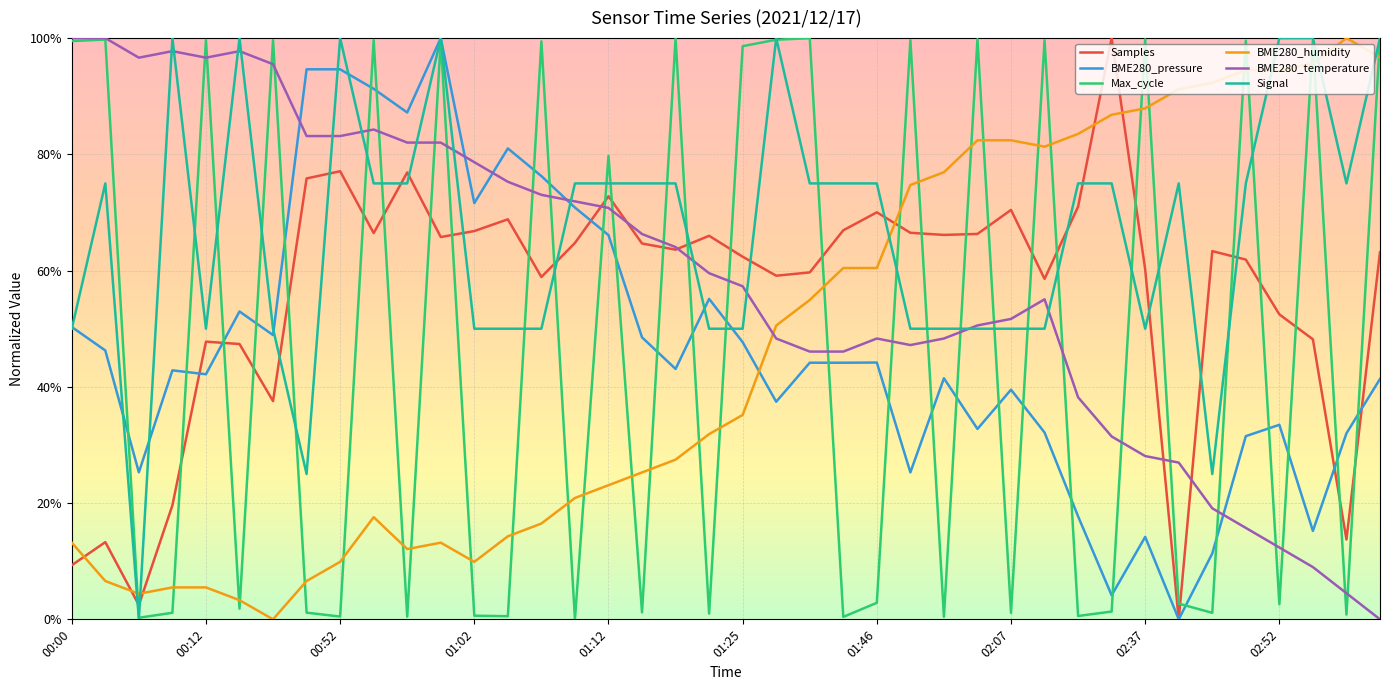

What are all the series names shown in the legend?

Samples, BME280_pressure, Max_cycle, BME280_humidity, BME280_temperature, Signal